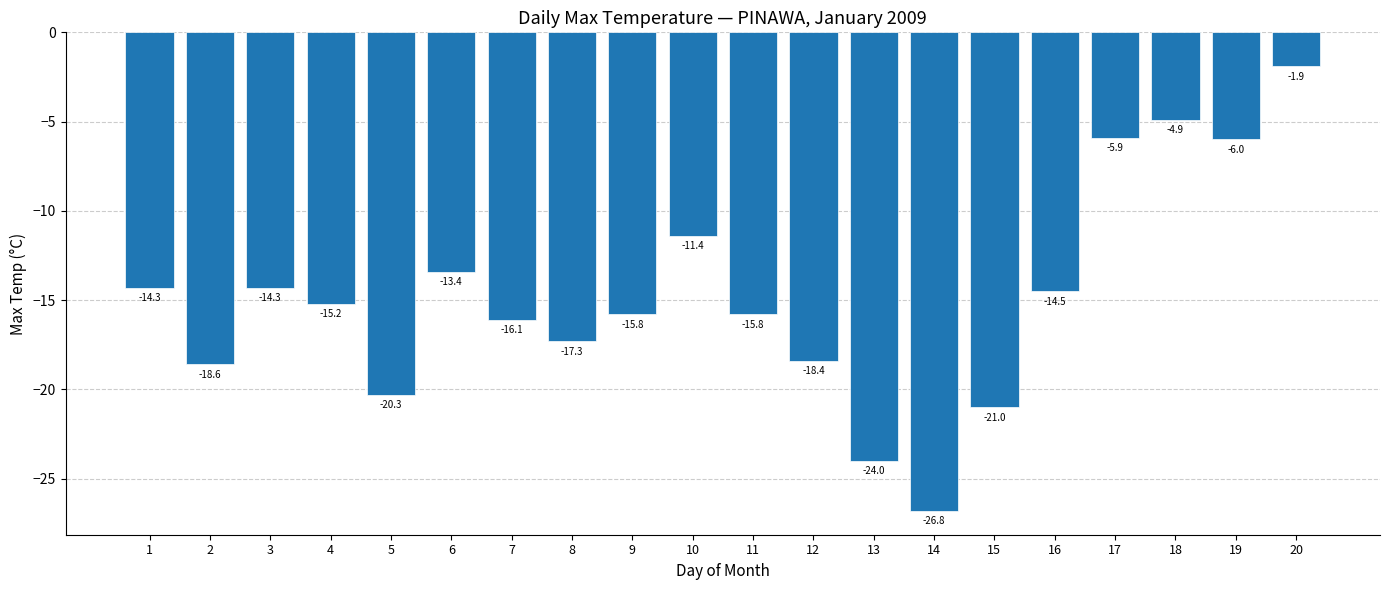

How many bars are there in total?

20